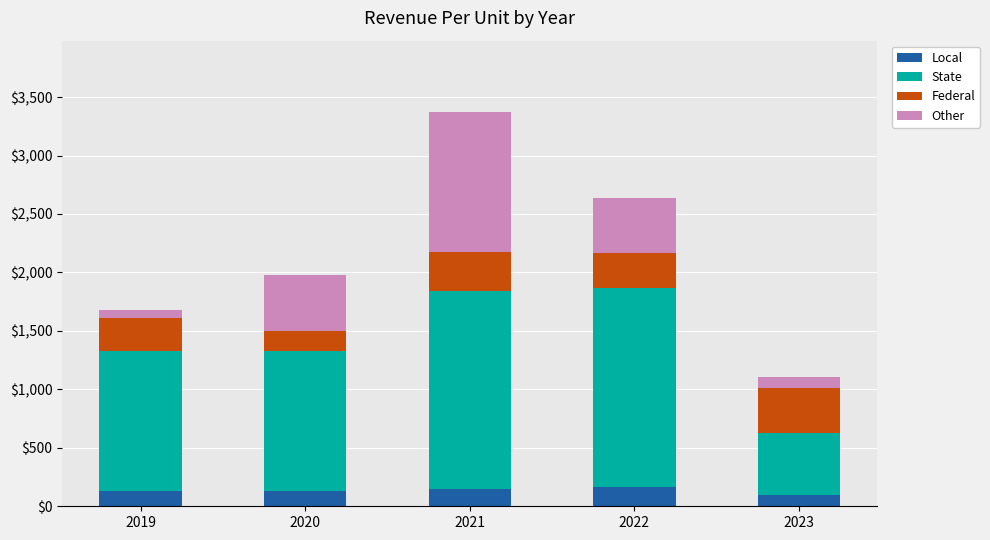

True or false: Local has a value of 130 at 2020.

True